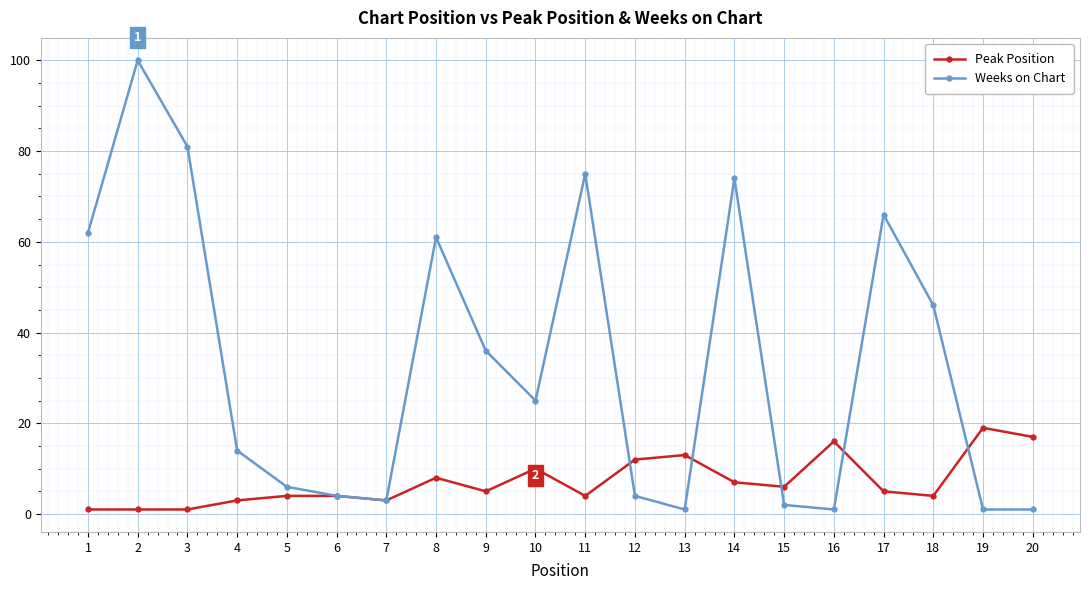

What are all the series names shown in the legend?

Peak Position, Weeks on Chart